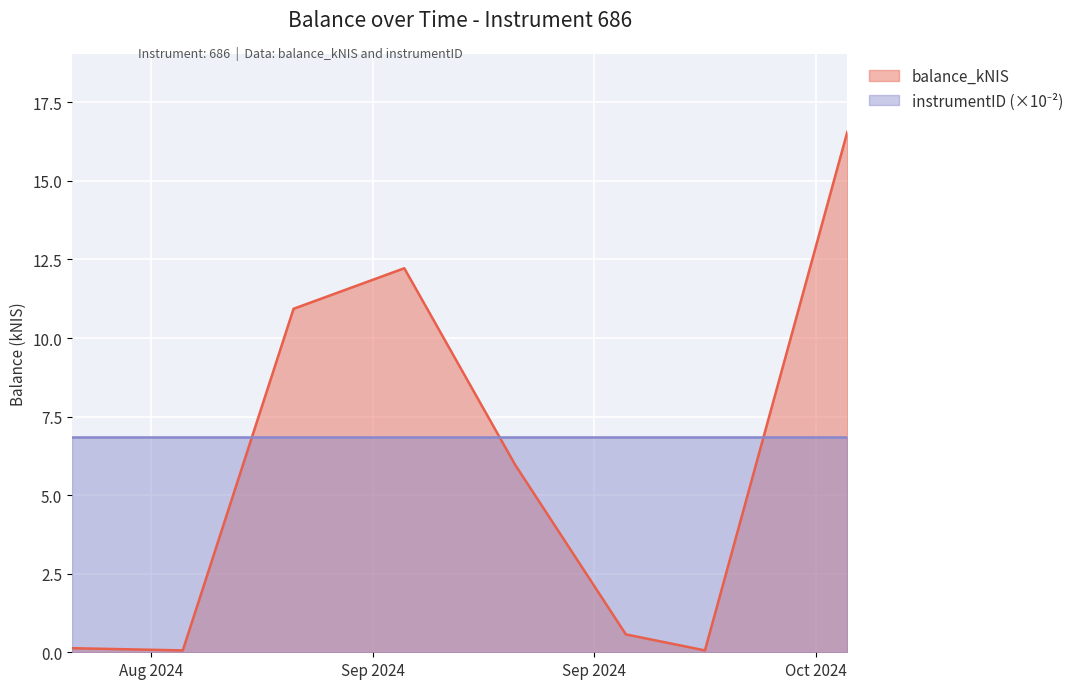

Where is the first local minimum?

2024-08-29